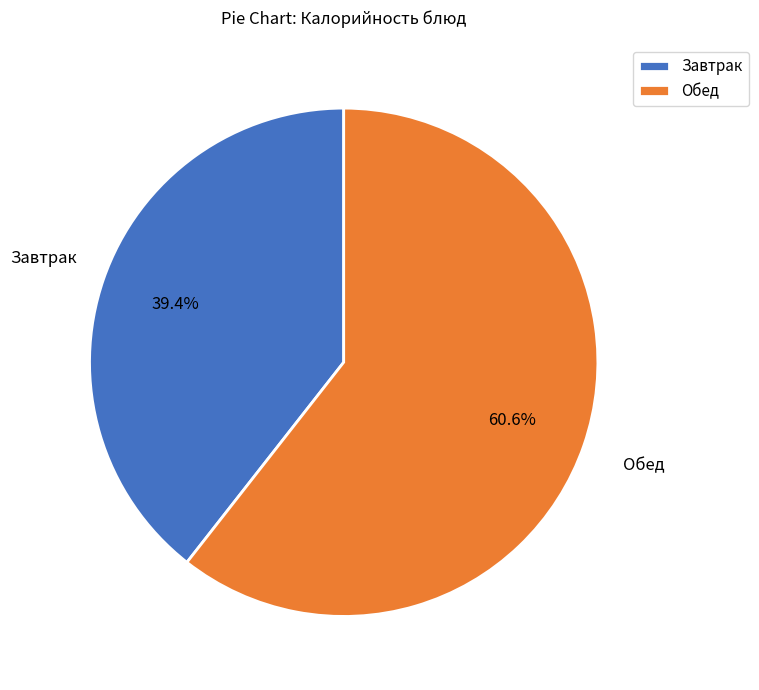

What is the majority slice?

Обед